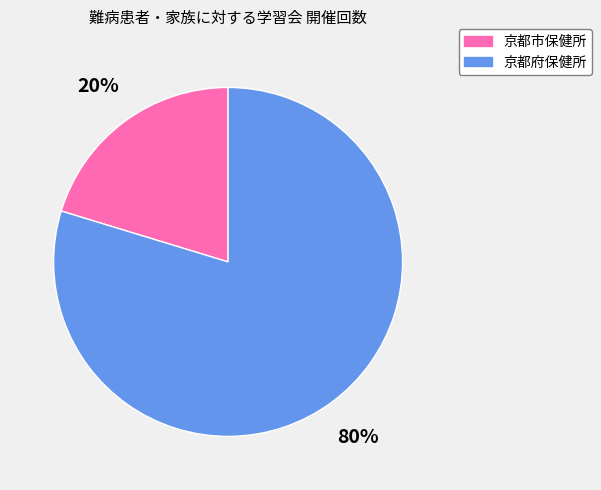

To the nearest percent, what is the average slice percentage?

50%